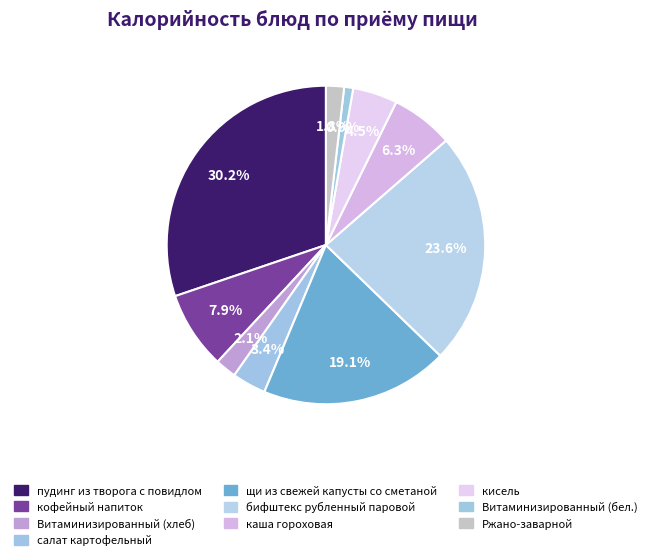

Rank the categories by value from highest to lowest.

пудинг из творога с повидлом, бифштекс рубленный паровой, щи из свежей капусты со сметаной, кофейный напиток, каша гороховая, кисель, салат картофельный, Витаминизированный (хлеб), Ржано-заварной, Витаминизированный (бел.)